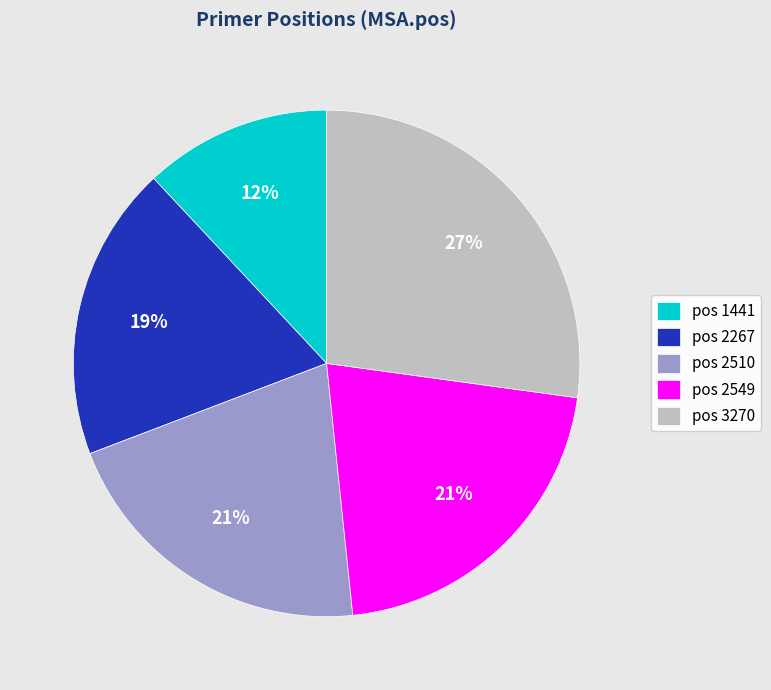

Does pos 1441 account for over 50% of the chart?

No